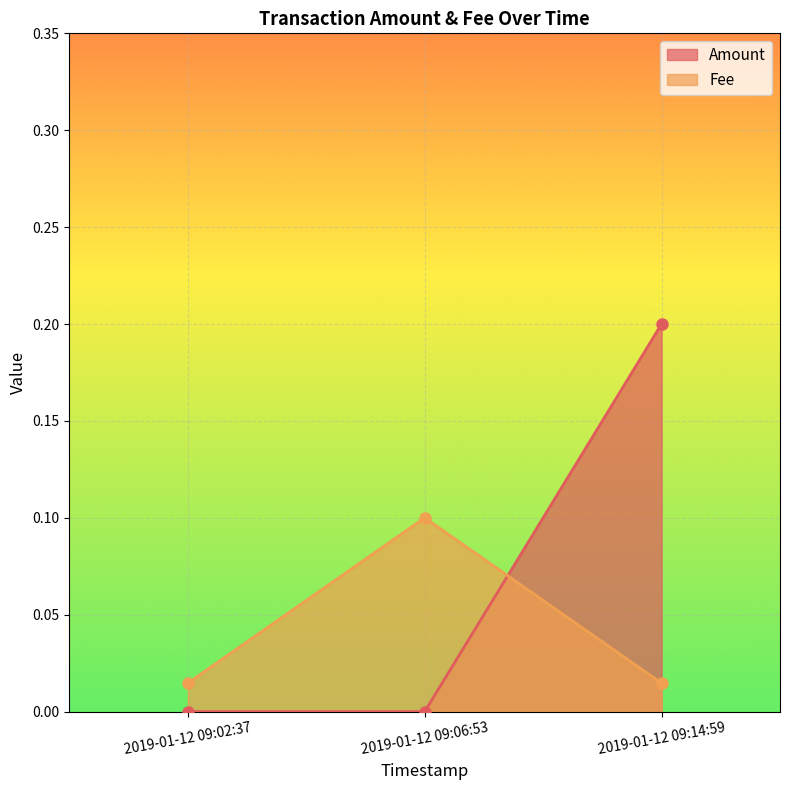

The value of Amount at 2019-01-12 09:14:59 is 0.0. True or false?

False